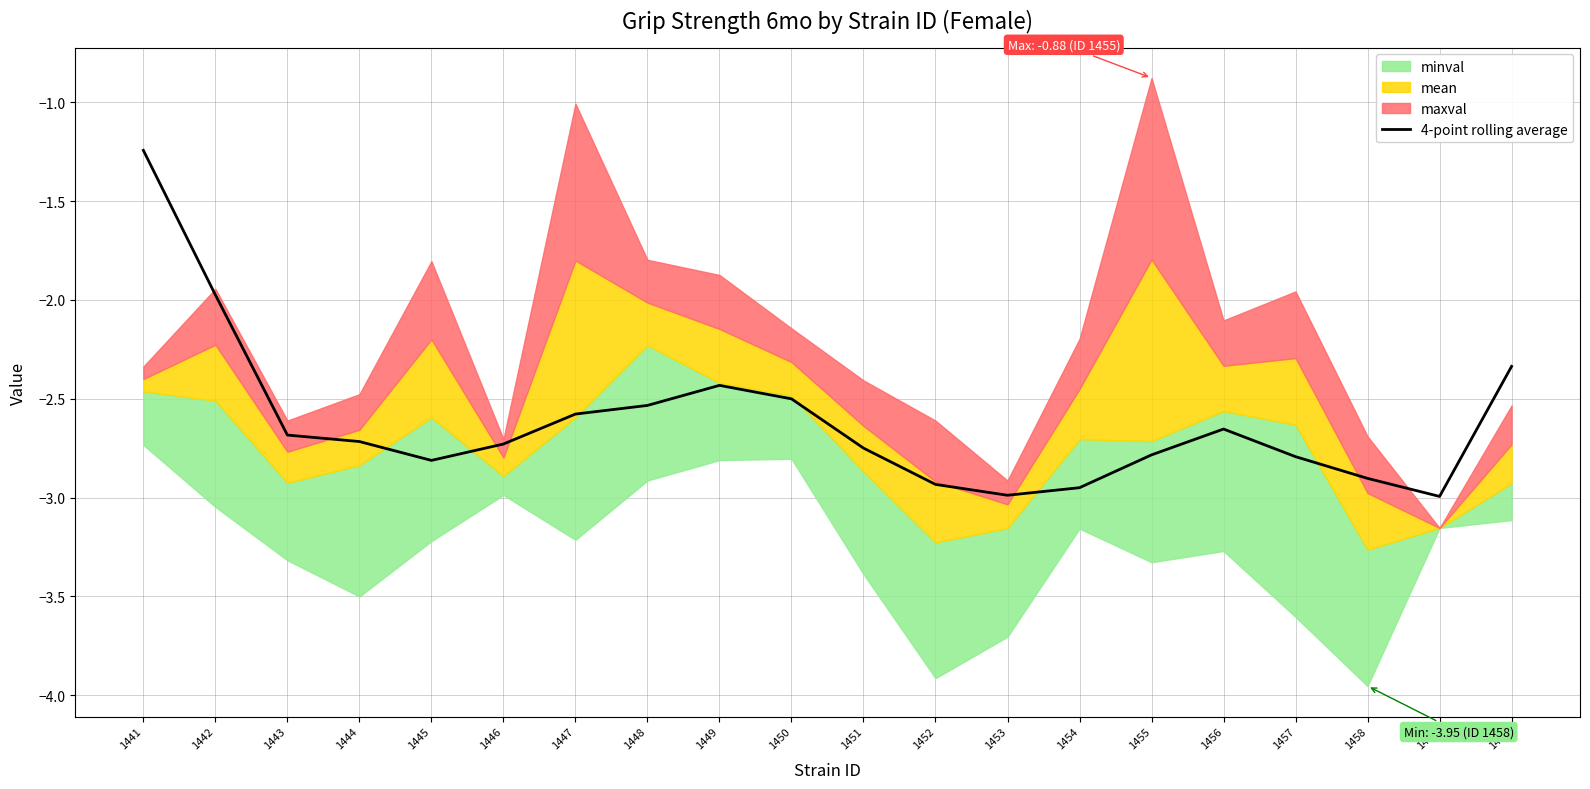

Between 1455 and 1444, which is larger?

1444